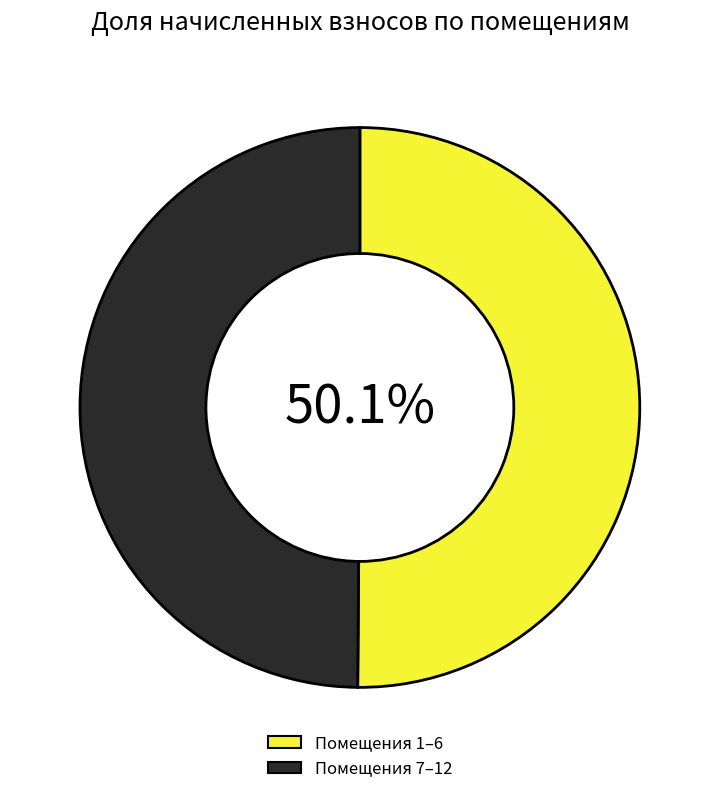

Is the sum of Помещения 1–6 and Помещения 7–12 greater than half?

Yes